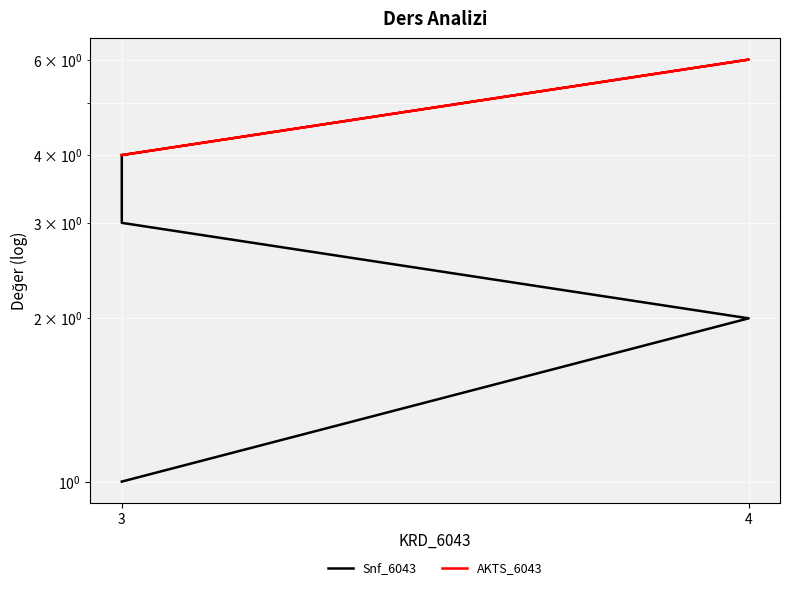

How many lines are shown in the chart?

2